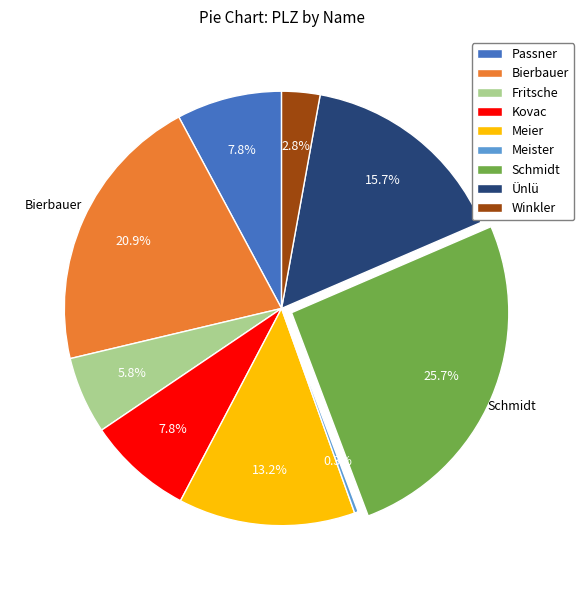

What is the ratio of the value at Bierbauer to the value at Fritsche?

3.6